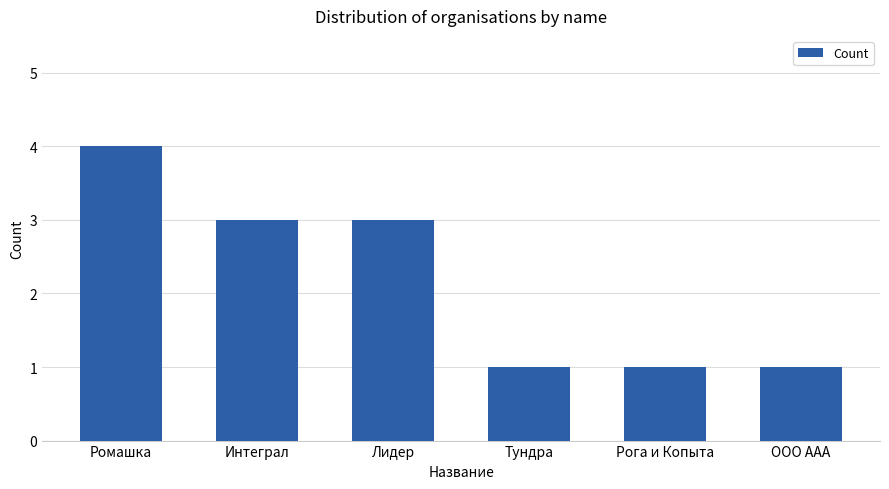

How many distinct data groups are displayed?

1